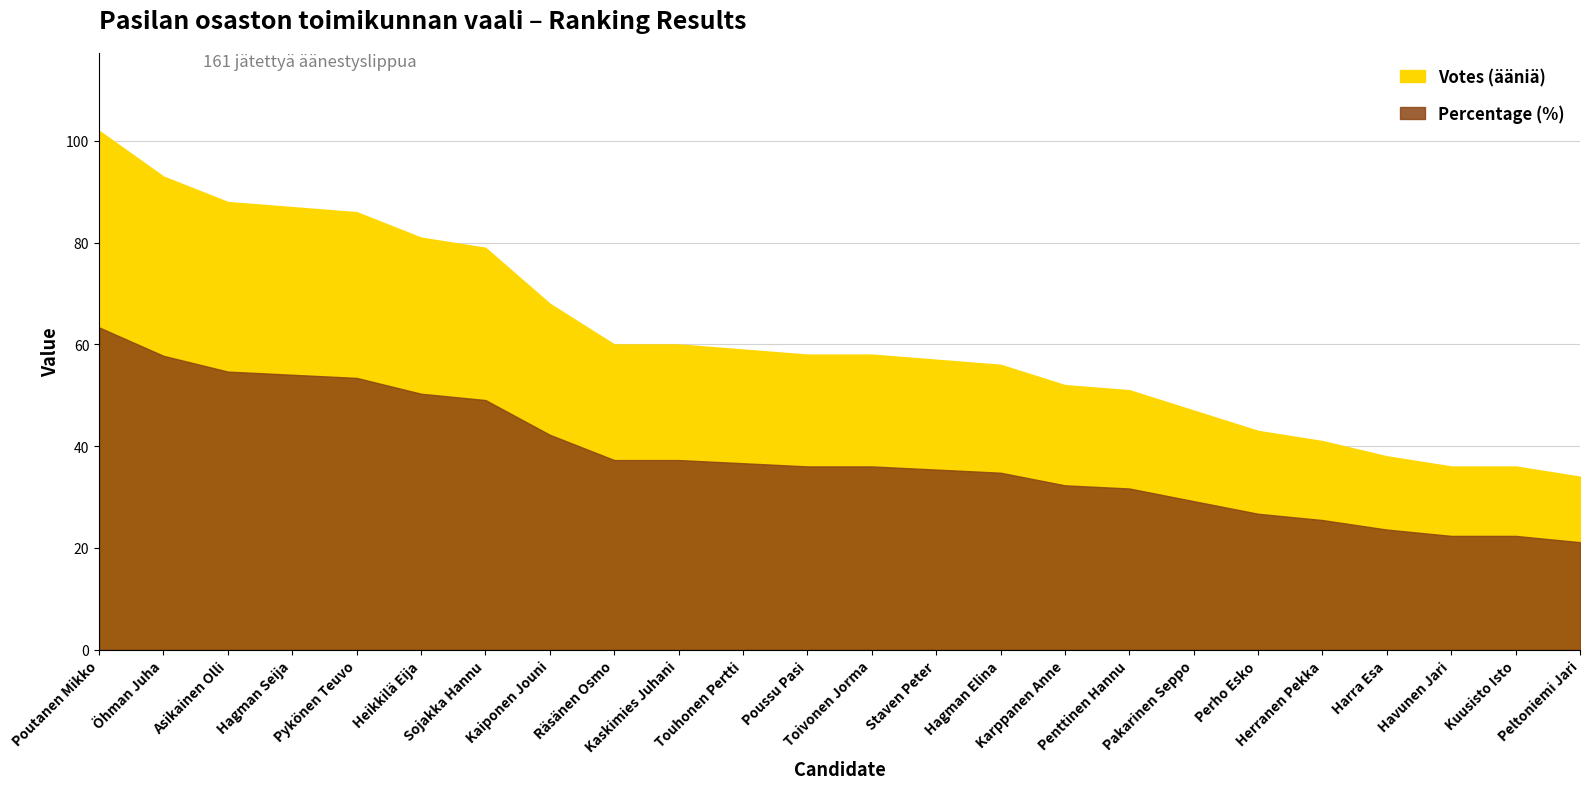

Reading left to right, list all the values displayed in this chart.

Votes (ääniä): Poutanen Mikko=102.0	Öhman Juha=93.0	Asikainen Olli=88.0	Hagman Seija=87.0	Pykönen Teuvo=86.0	Heikkilä Eija=81.0	Sojakka Hannu=79.0	Kaiponen Jouni=68.0	Räsänen Osmo=60.0	Kaskimies Juhani=60.0	Touhonen Pertti=59.0	Poussu Pasi=58.0	Toivonen Jorma=58.0	Staven Peter=57.0	Hagman Elina=56.0	Karppanen Anne=52.0	Penttinen Hannu=51.0	Pakarinen Seppo=47.0	Perho Esko=43.0	Herranen Pekka=41.0	Harra Esa=38.0	Havunen Jari=36.0	Kuusisto Isto=36.0	Peltoniemi Jari=34.0
Percentage (%): Poutanen Mikko=63.4	Öhman Juha=57.8	Asikainen Olli=54.7	Hagman Seija=54.0	Pykönen Teuvo=53.4	Heikkilä Eija=50.3	Sojakka Hannu=49.1	Kaiponen Jouni=42.2	Räsänen Osmo=37.3	Kaskimies Juhani=37.3	Touhonen Pertti=36.6	Poussu Pasi=36.0	Toivonen Jorma=36.0	Staven Peter=35.4	Hagman Elina=34.8	Karppanen Anne=32.3	Penttinen Hannu=31.7	Pakarinen Seppo=29.2	Perho Esko=26.7	Herranen Pekka=25.5	Harra Esa=23.6	Havunen Jari=22.4	Kuusisto Isto=22.4	Peltoniemi Jari=21.1